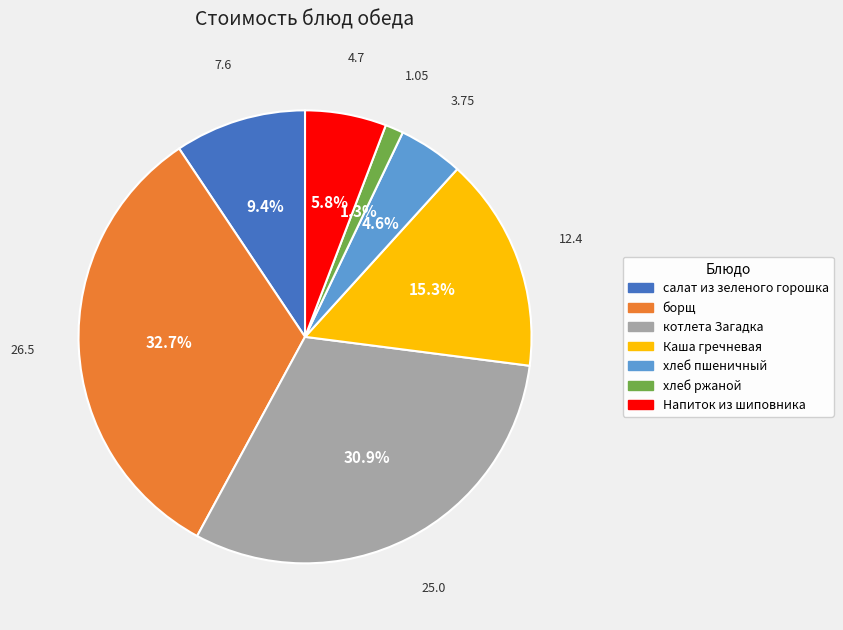

True or false: хлеб ржаной accounts for 10% of the total.

False